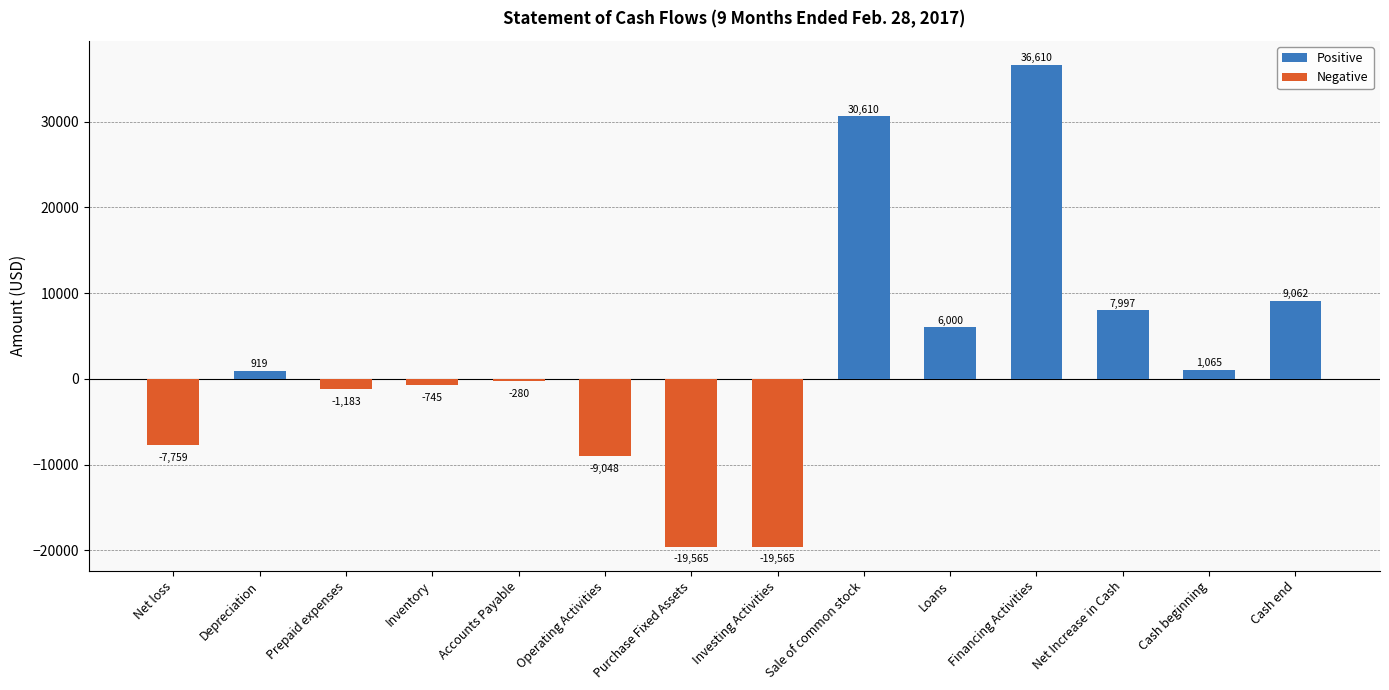

Reading left to right, extract all data points from this chart.

-7759	919	-1183	-745	-280	-9048	-19565	-19565	30610	6000	36610	7997	1065	9062